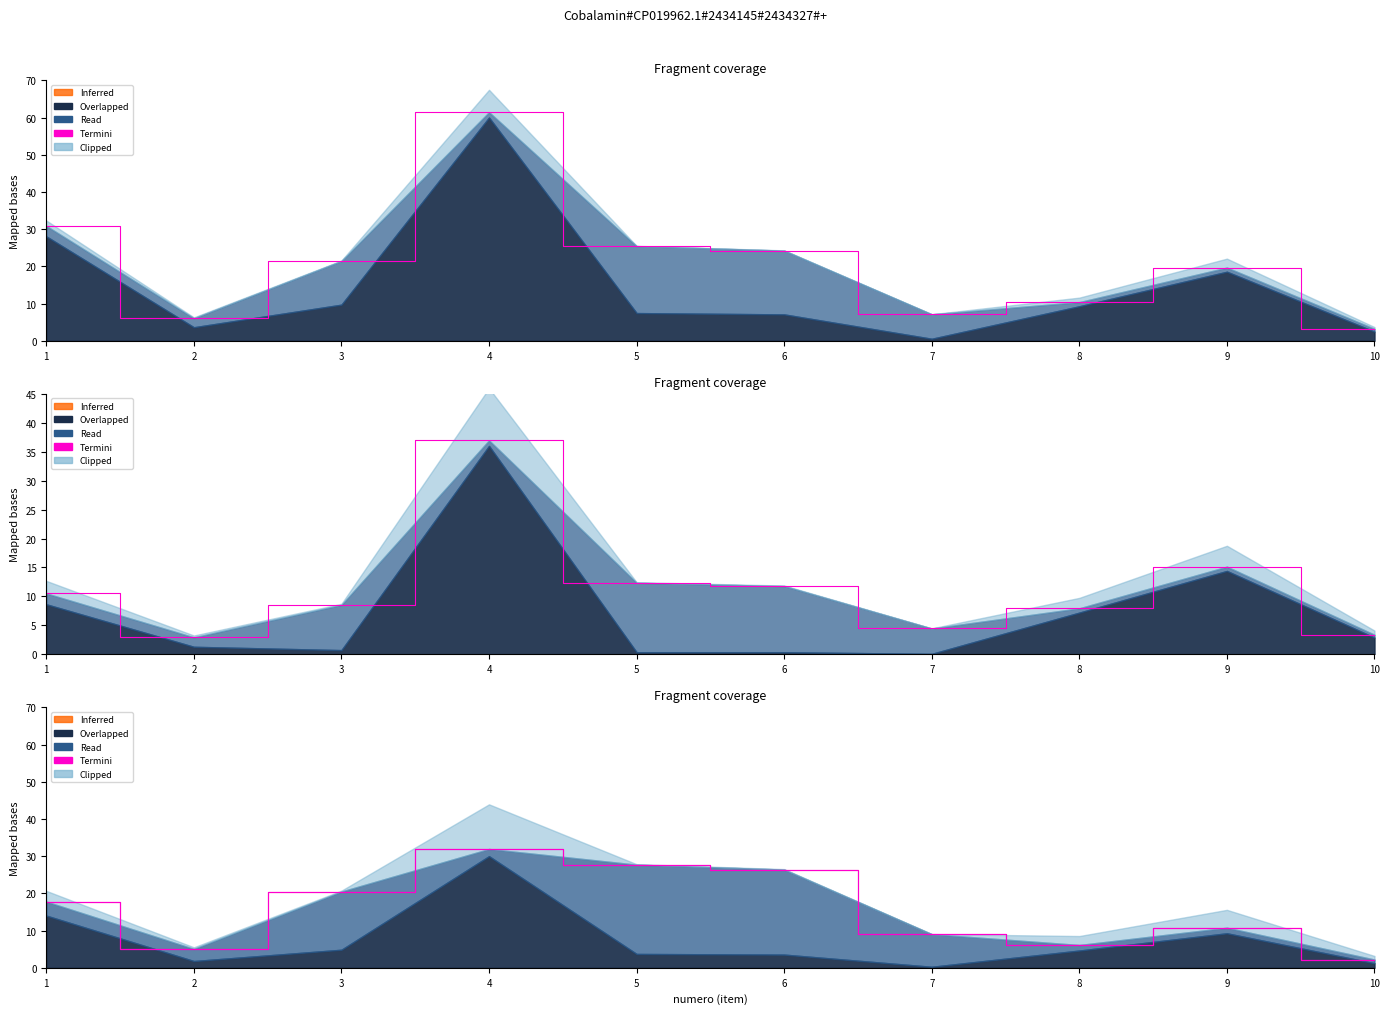

Where is the data nearest to the value 17?

1